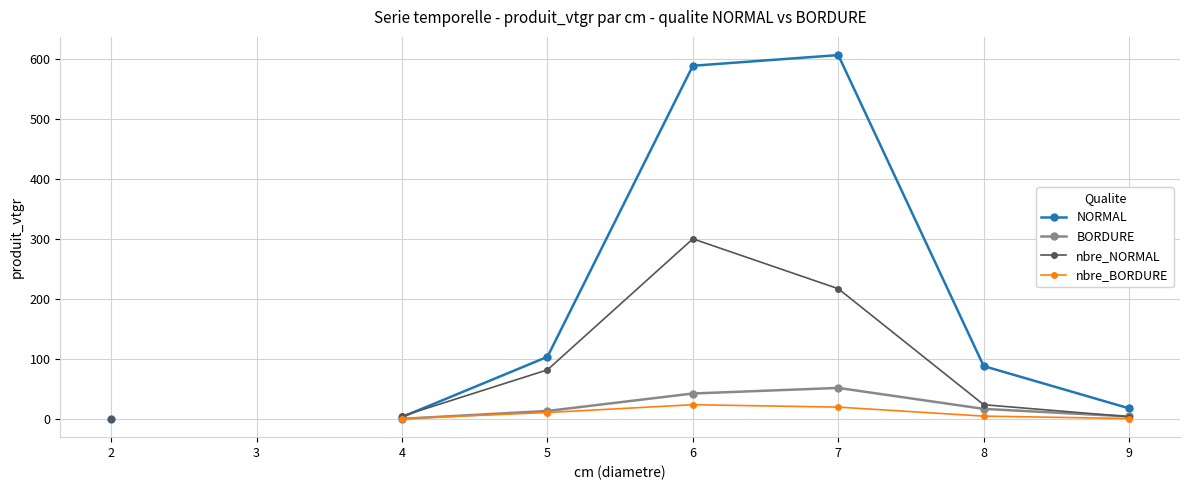

What are all the series names shown in the legend?

NORMAL, BORDURE, nbre_NORMAL, nbre_BORDURE